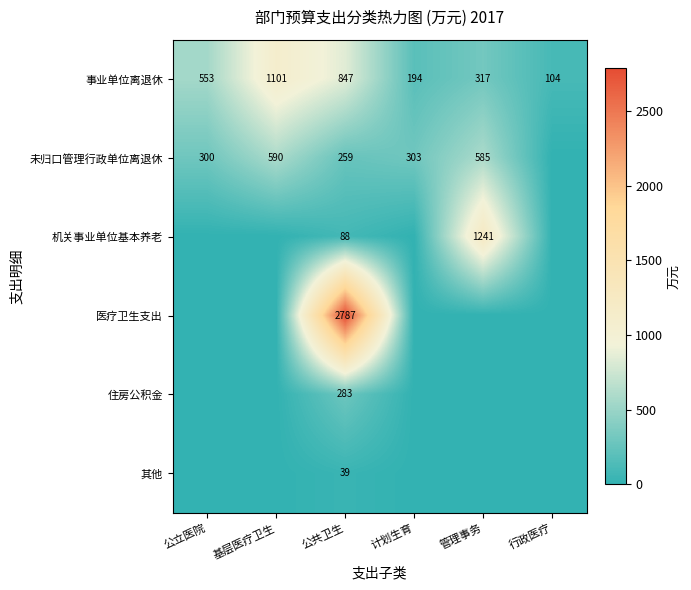

At how many categories does at least one series exceed 530?

4